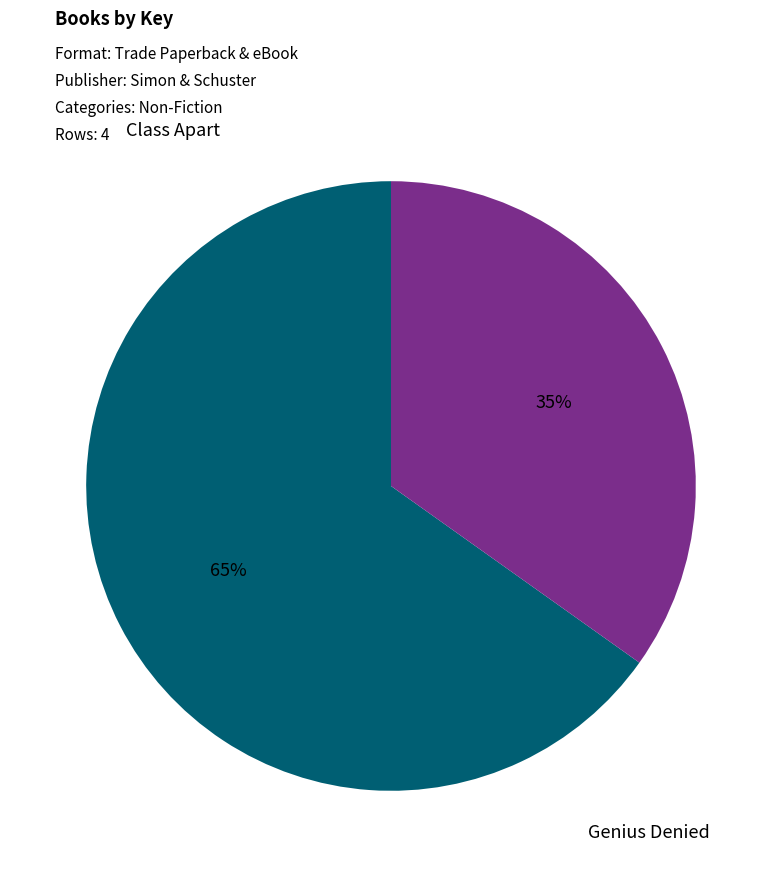

To the nearest percent, what is the difference between the largest and smallest slice percentages?

30%